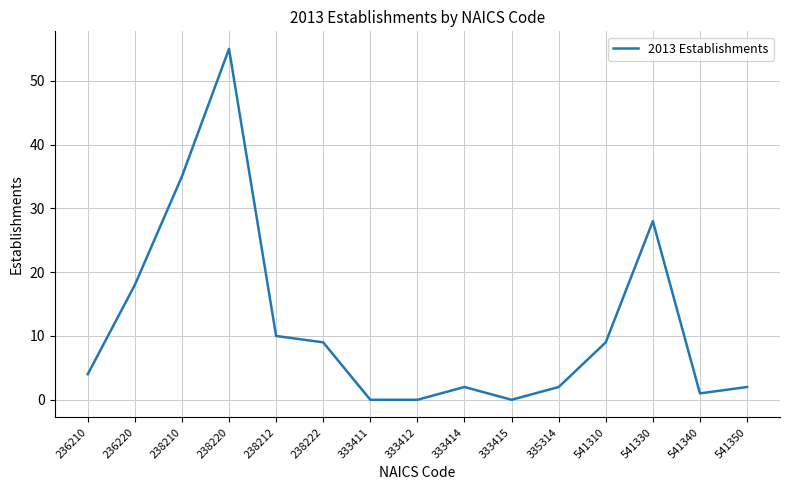

Reading right to left, extract all data points from this chart.

2	1	28	9	2	0	2	0	0	9	10	55	35	18	4